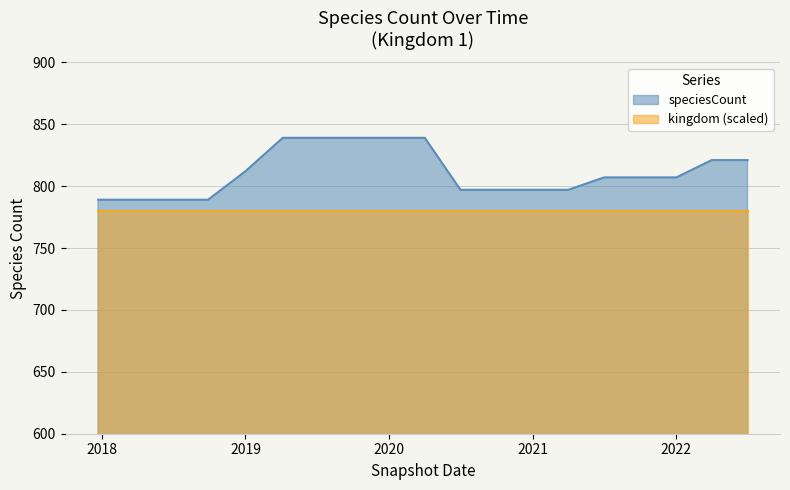

How many distinct data groups are displayed?

2